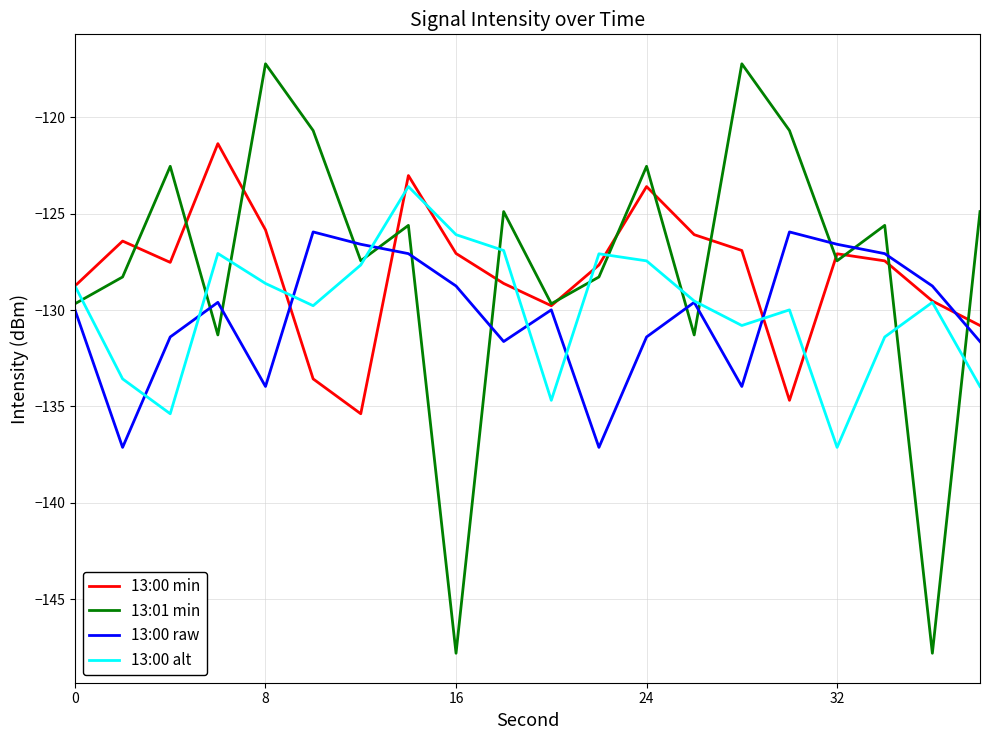

Rank the series by their maximum value, from highest to lowest.

13:01 min, 13:00 min, 13:00 alt, 13:00 raw